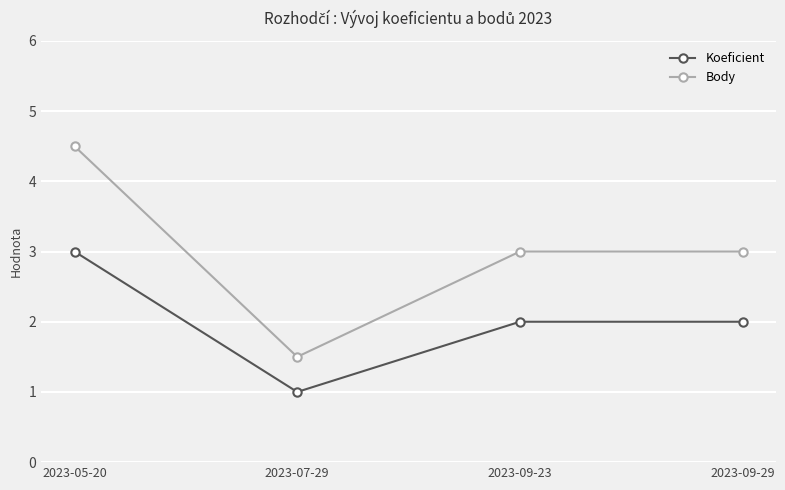

Count the number of categories in the chart.

4